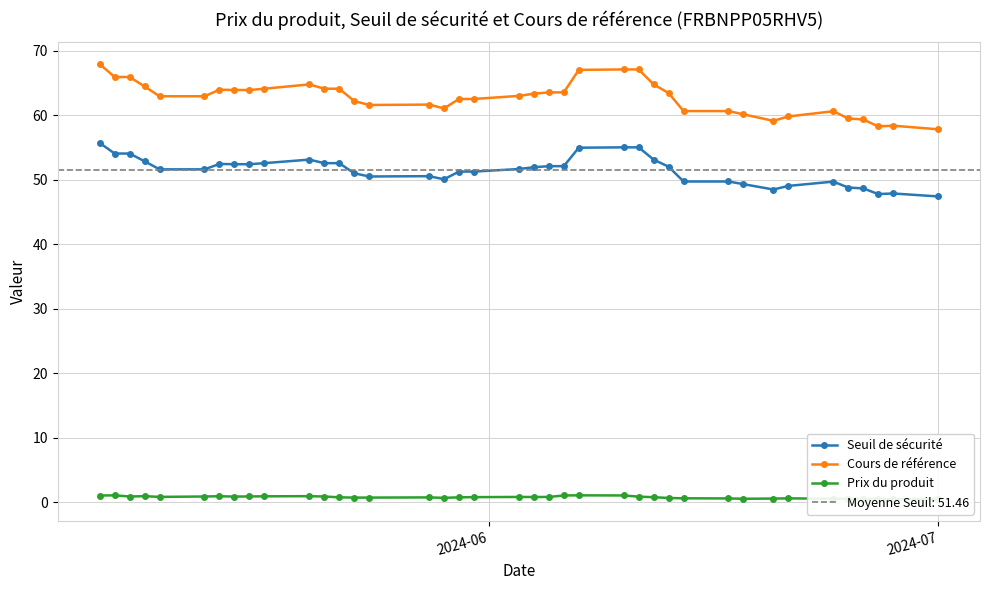

True or false: Seuil de sécurité and Cours de référence intersect in this chart.

False